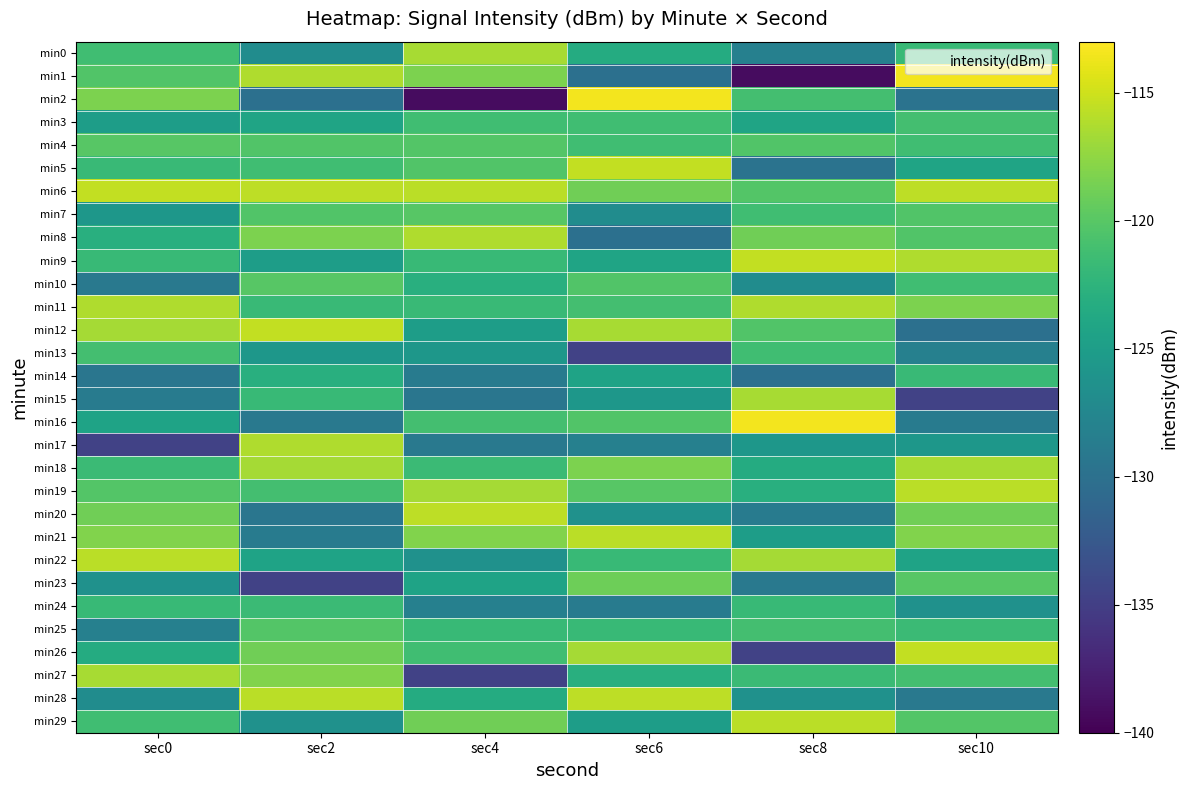

What is the difference between the highest and lowest values at sec6?

21.2